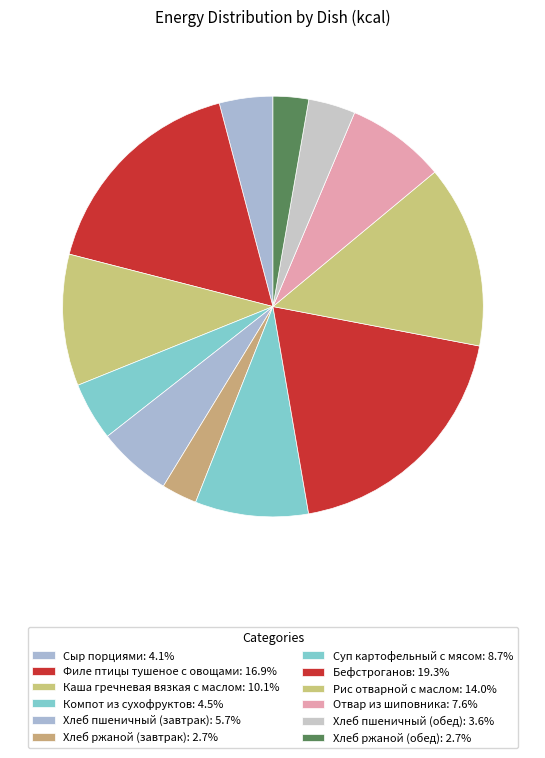

The Каша гречневая вязкая с маслом slice represents 1% of the pie. True or false?

False